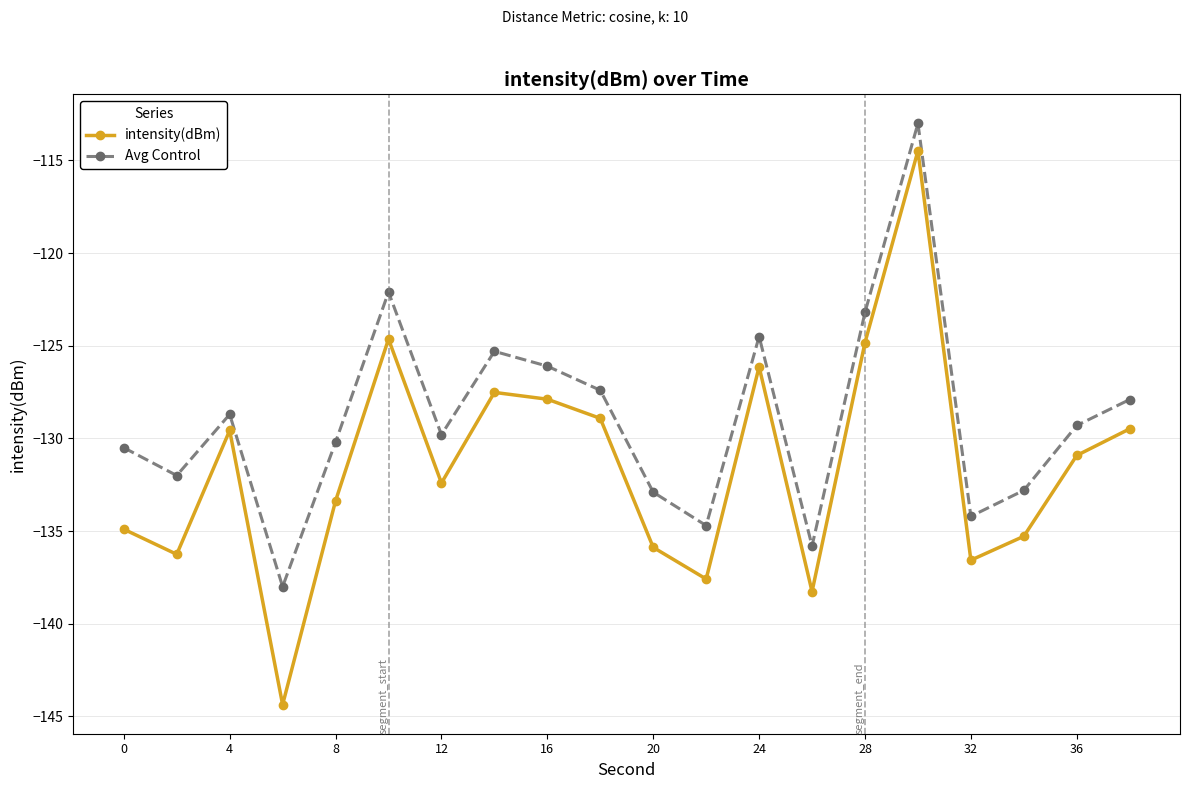

How many categories are shown in the chart?

20